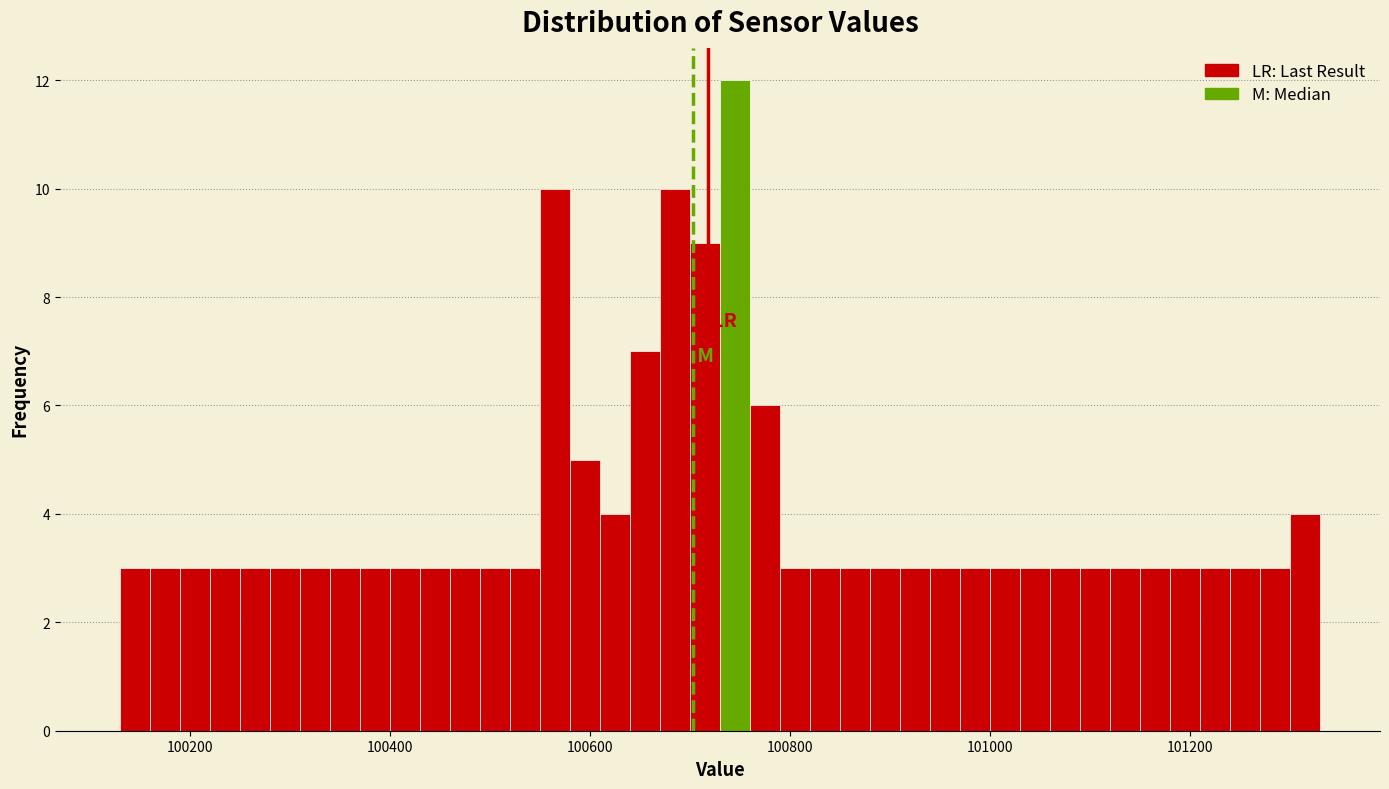

Around what value on the x-axis is the tallest bar? Give the approximate position of its centre, as read against the axis.

100740